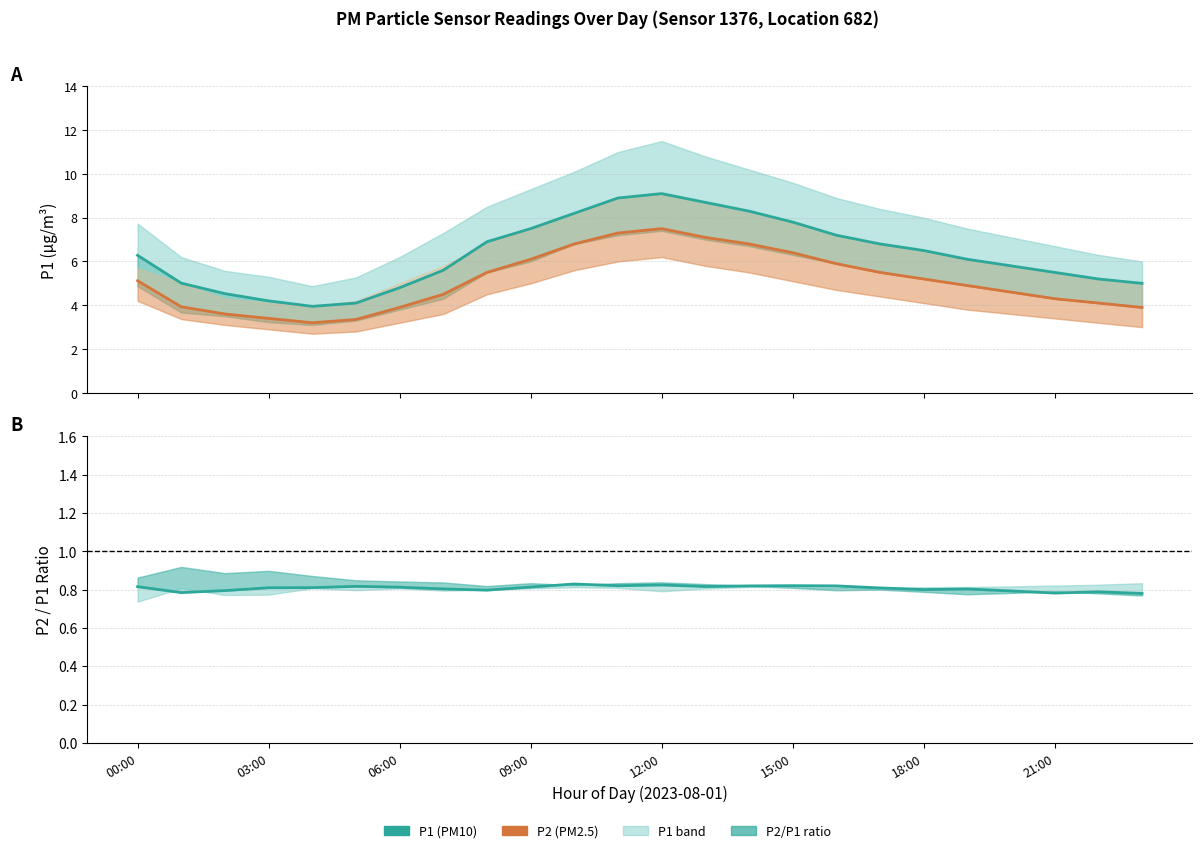

In P2/P1 ratio, how many points are lower than both neighbors (excluding endpoints)?

6